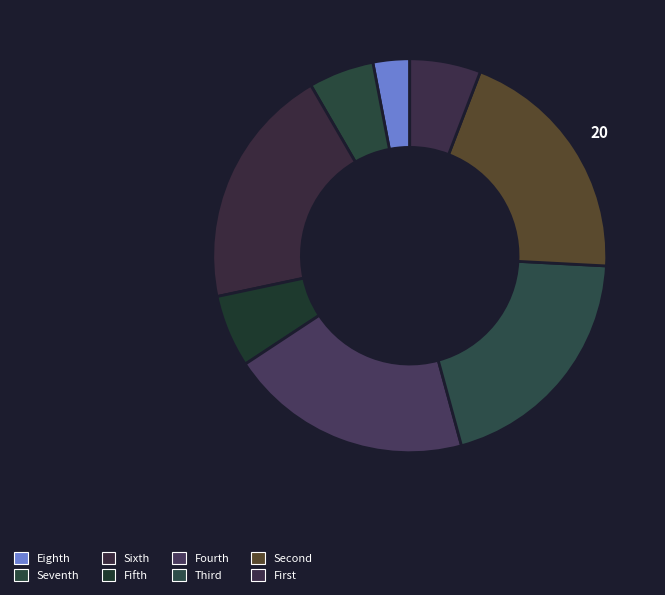

How many segments does this pie chart have?

8